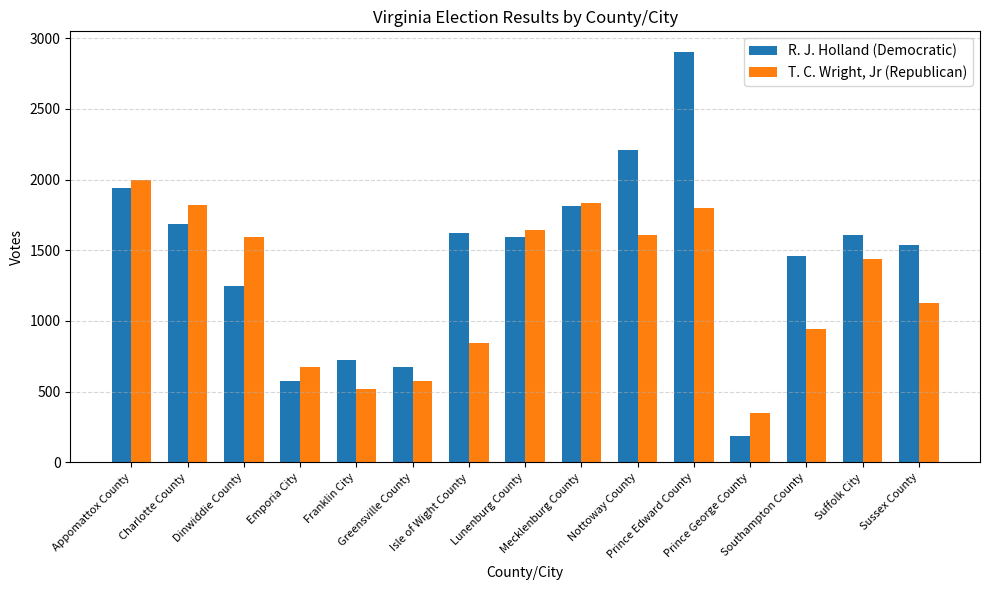

What is the smallest value displayed?

187